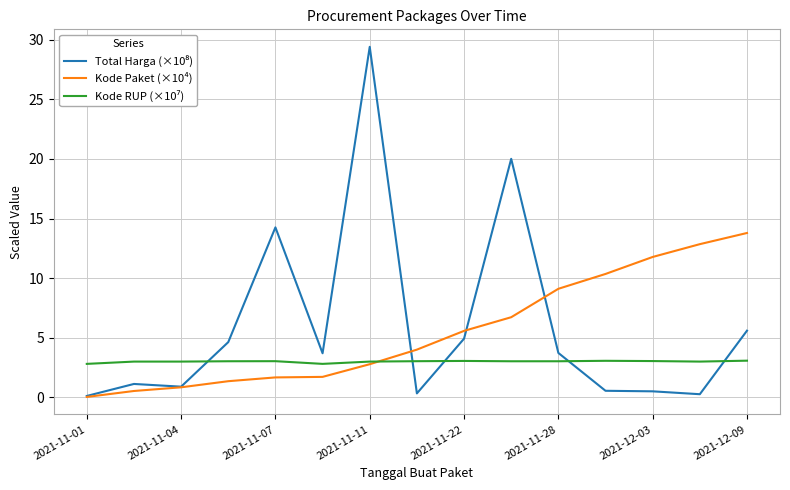

What is the maximum value for Kode Paket (×10⁴)?

13.8